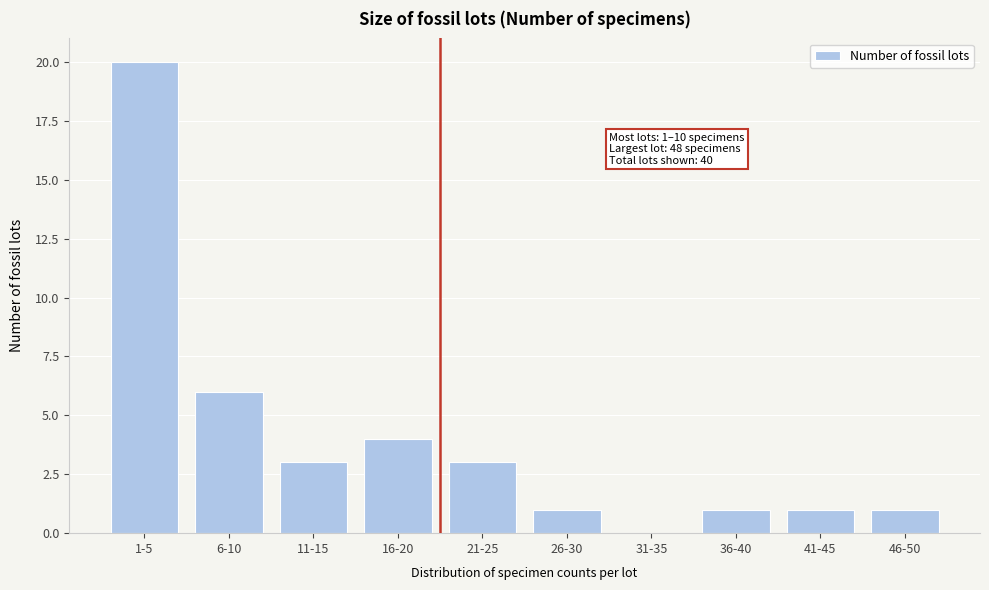

Reading right to left, list all the values displayed in this chart.

46-50=1	41-45=1	36-40=1	31-35=0	26-30=1	21-25=3	16-20=4	11-15=3	6-10=6	1-5=20